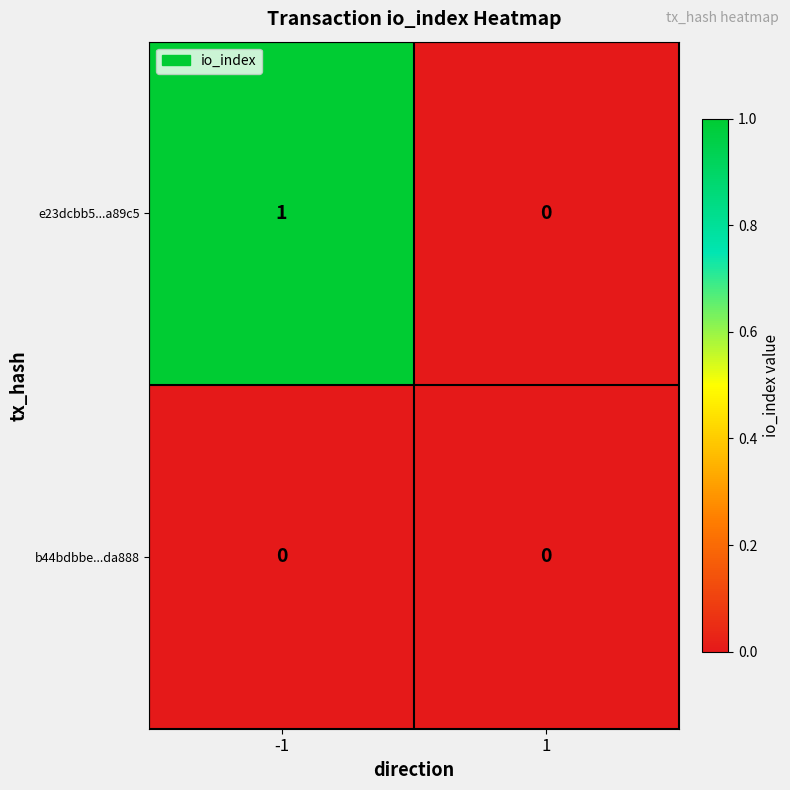

What is the total value across all series at -1?

1